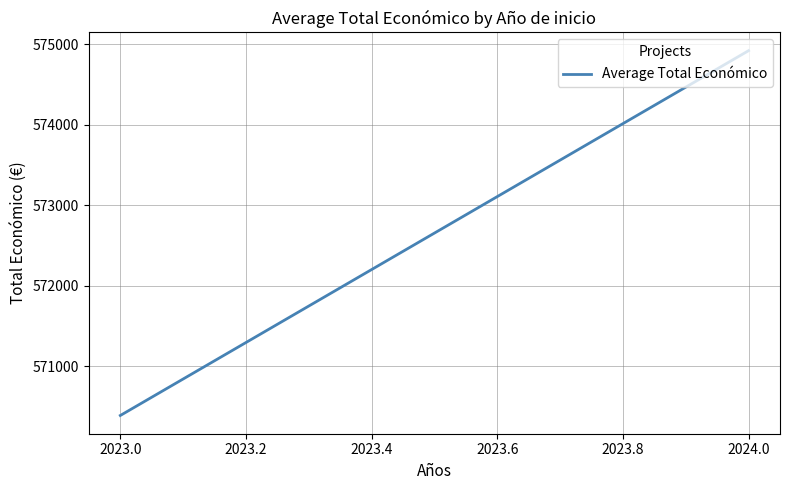

The value at 2023.0 is 376416.1. True or false?

False